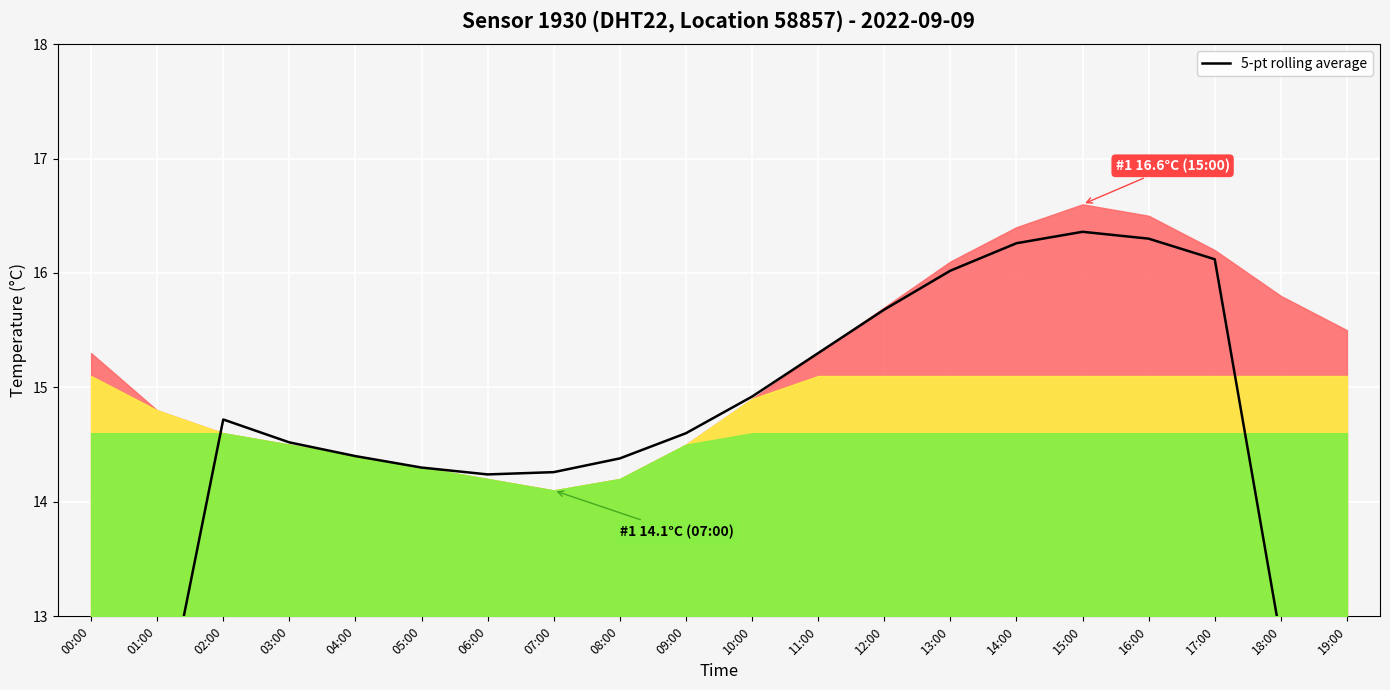

What is the difference between the values at 07:00 and 17:00?

1.9